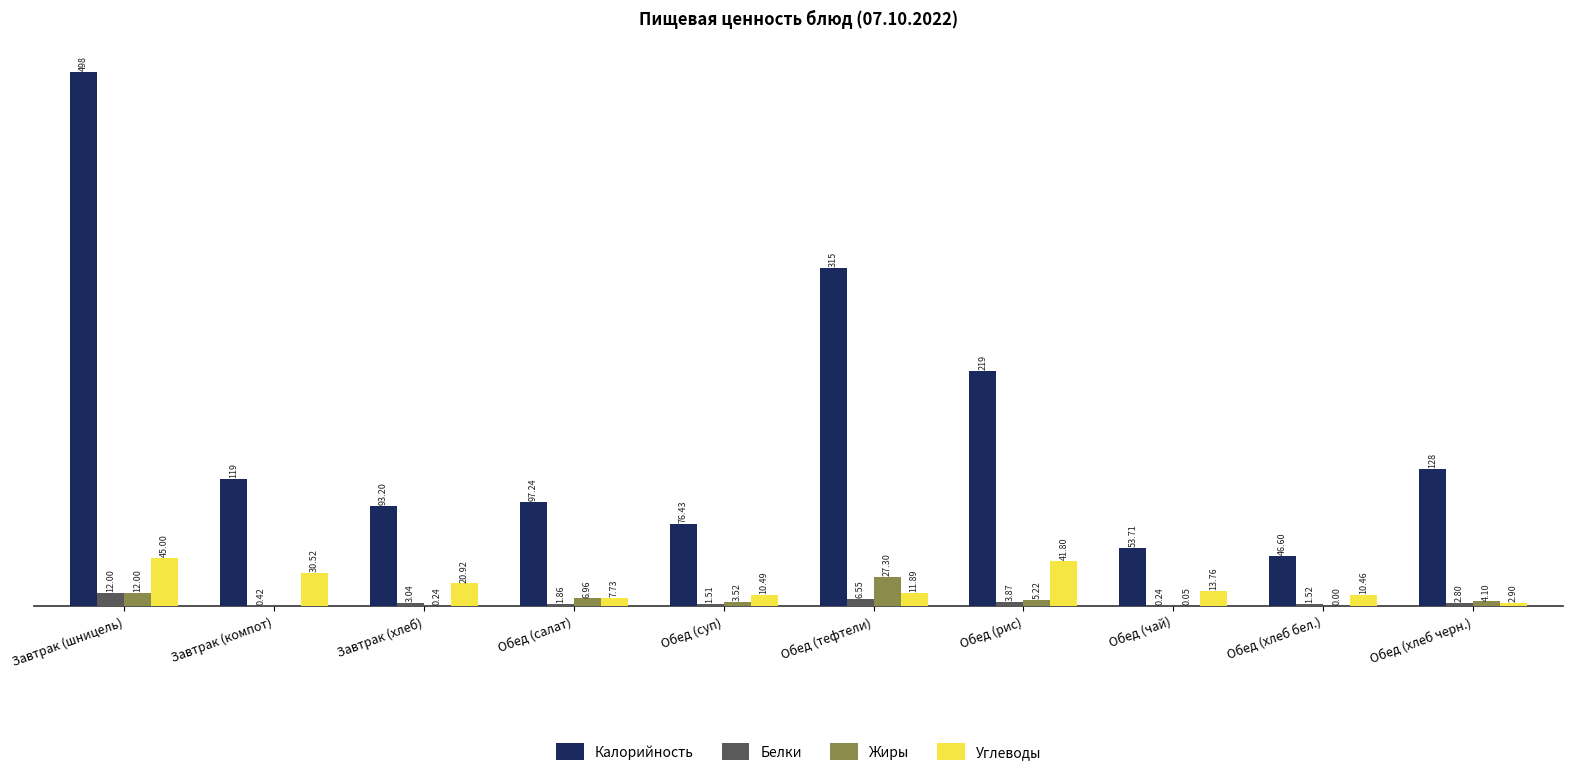

At which label does Жиры reach its peak?

Обед (тефтели)